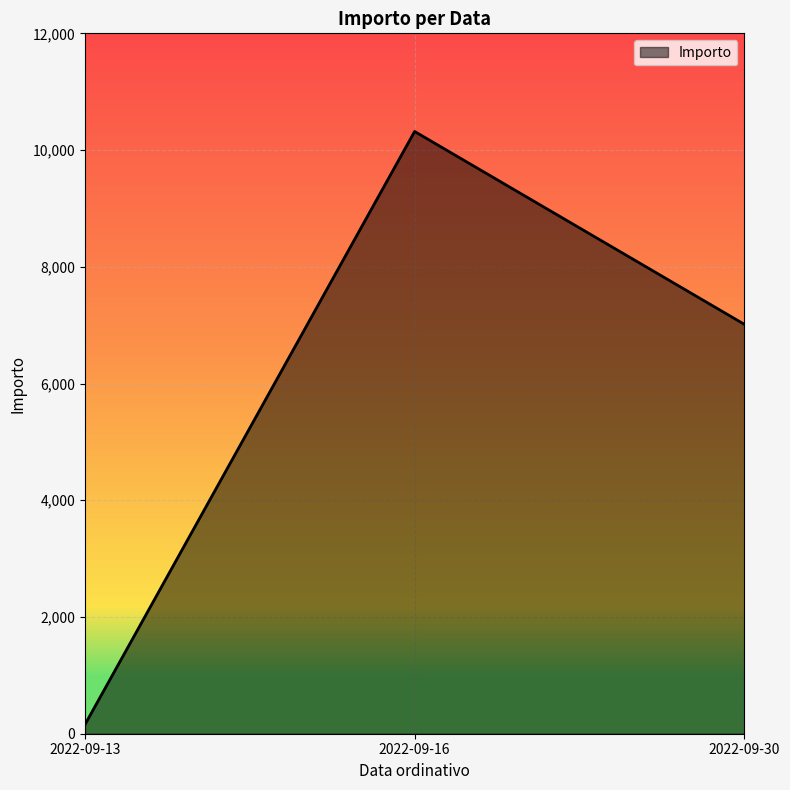

How many values are below 7015?

1